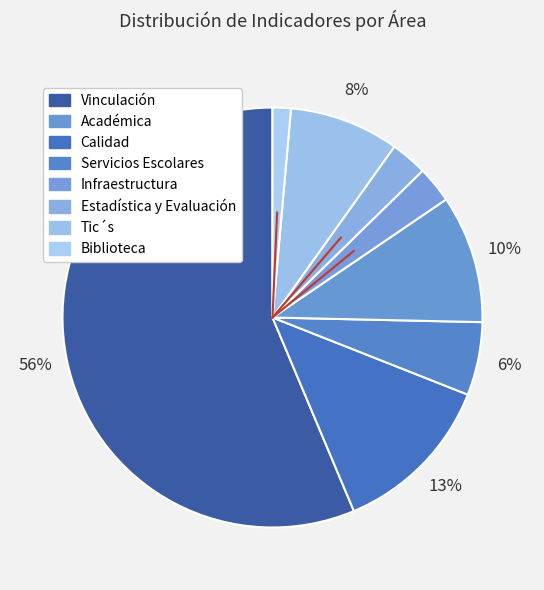

How many segments does this pie chart have?

8